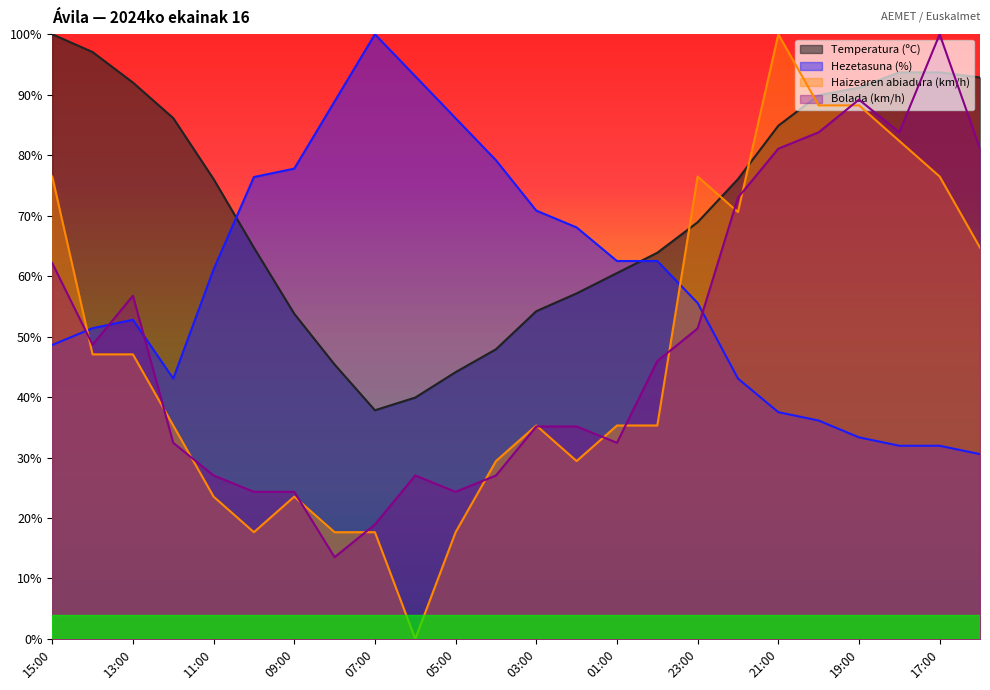

Which has a higher value, 04:00 or 23:00?

23:00